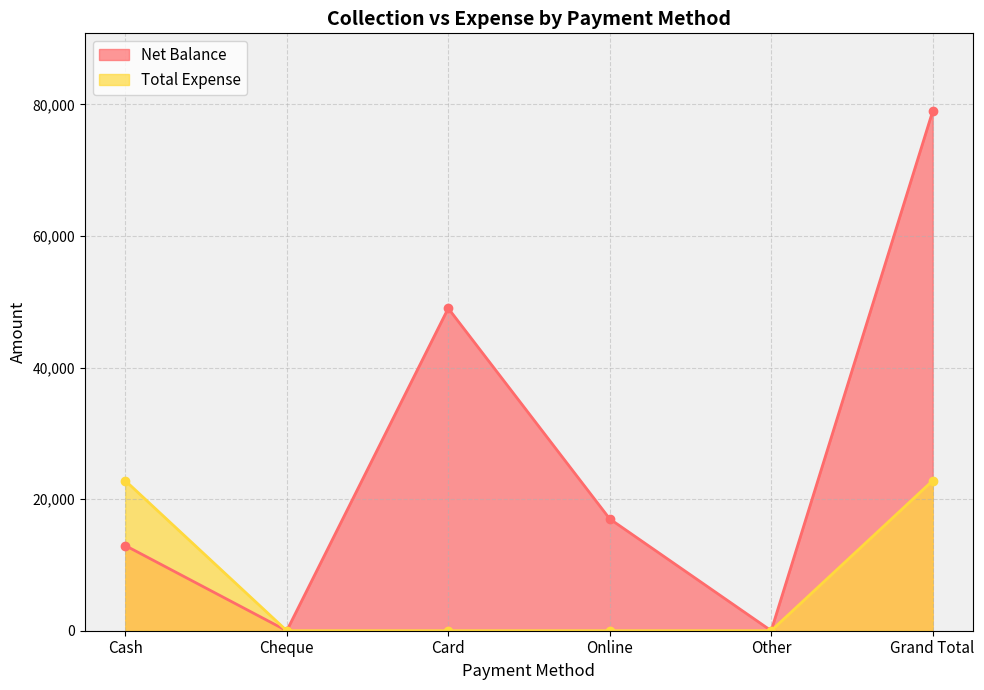

What are all the series names shown in the legend?

Net Balance, Total Expense